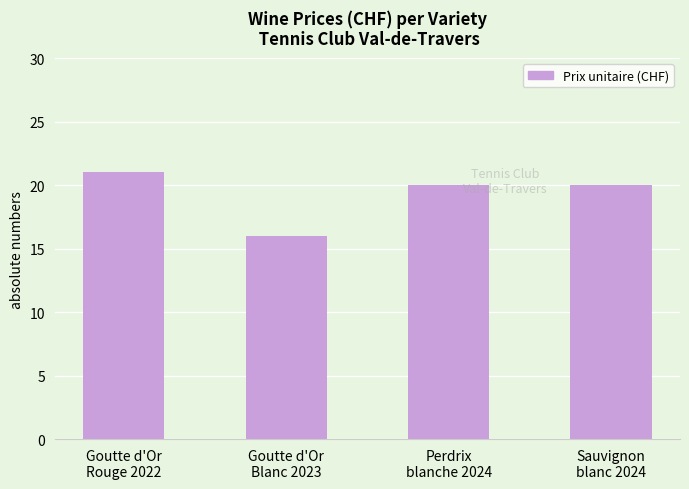

What is the minimum value shown in the chart?

16